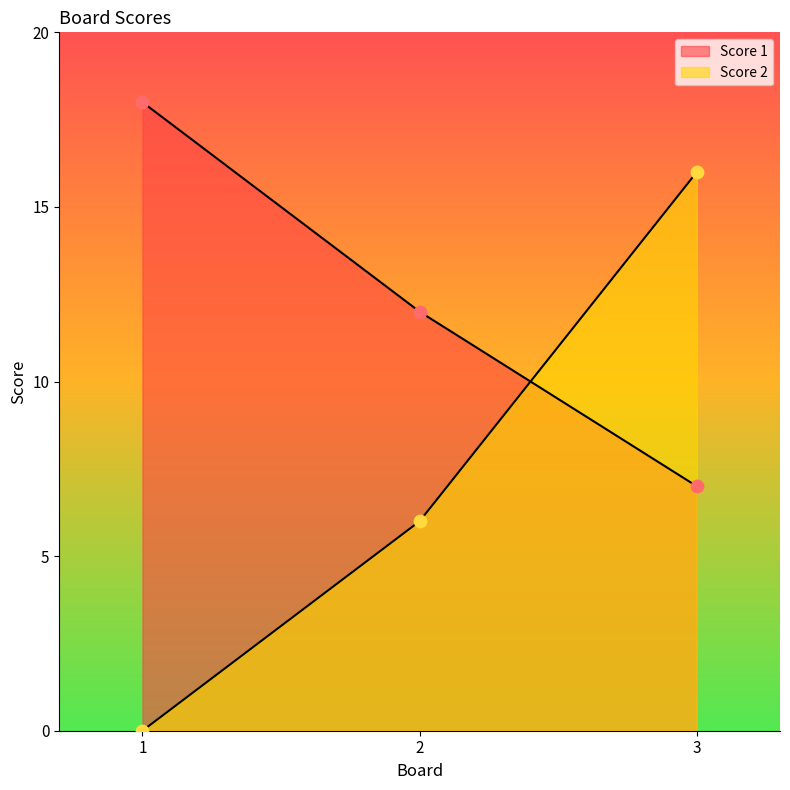

What are all the series names shown in the legend?

Score 1, Score 2